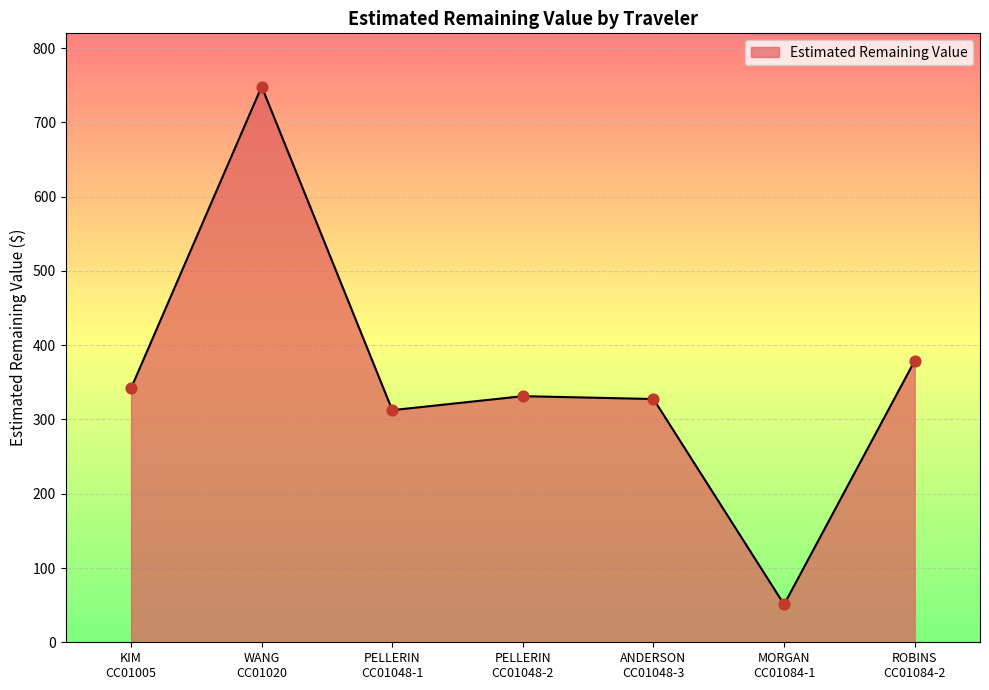

How many interior local peaks (higher than both neighbors) does the data have?

2